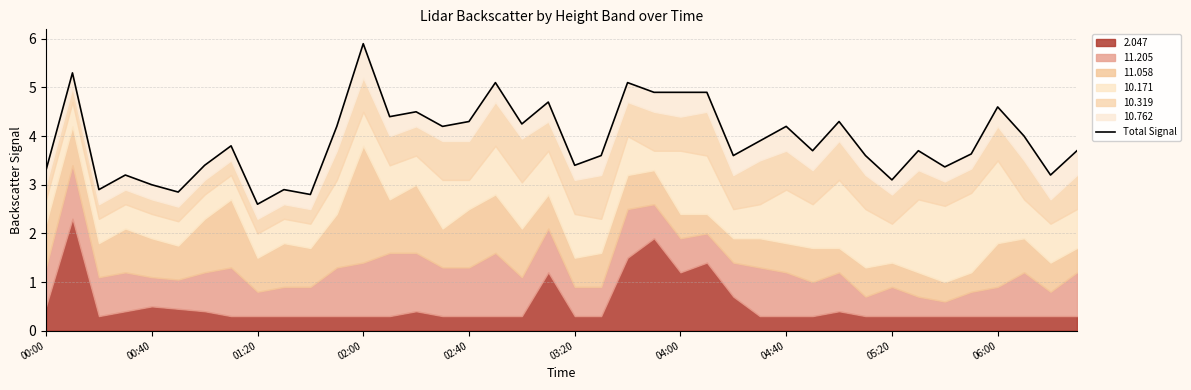

Reading left to right, list all the values displayed in this chart.

3.3	5.3	2.9	3.2	3.0	2.8	3.4	3.8	2.6	2.9	2.8	4.2	5.9	4.4	4.5	4.2	4.3	5.1	4.2	4.7	3.4	3.6	5.1	4.9	4.9	4.9	3.6	3.9	4.2	3.7	4.3	3.6	3.1	3.7	3.4	3.6	4.6	4.0	3.2	3.7